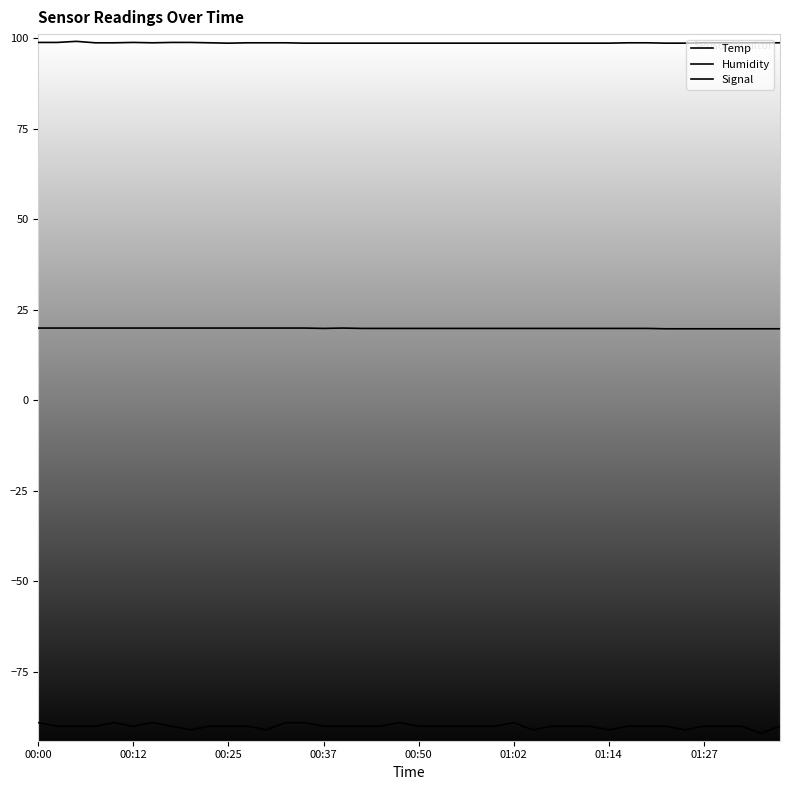

True or false: Temp and Humidity cross at least once.

False